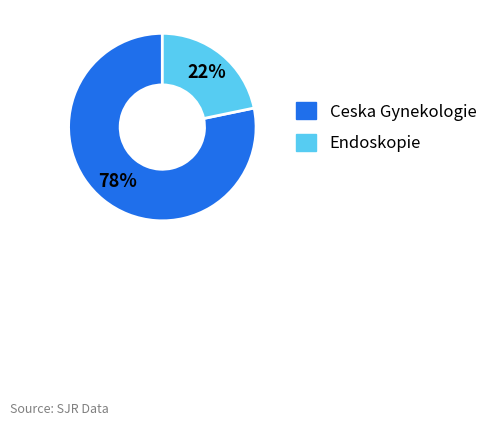

To the nearest percent, what is the average slice percentage?

50%